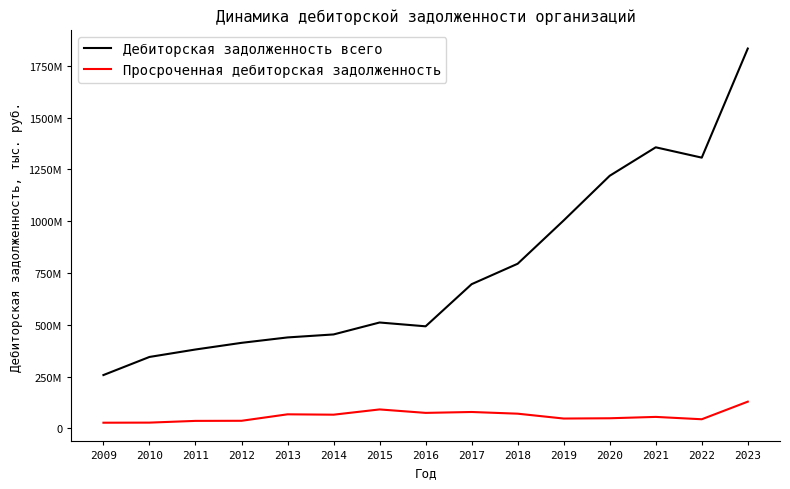

Rank the series at 2016 from lowest to highest value.

Просроченная дебиторская задолженность, Дебиторская задолженность всего